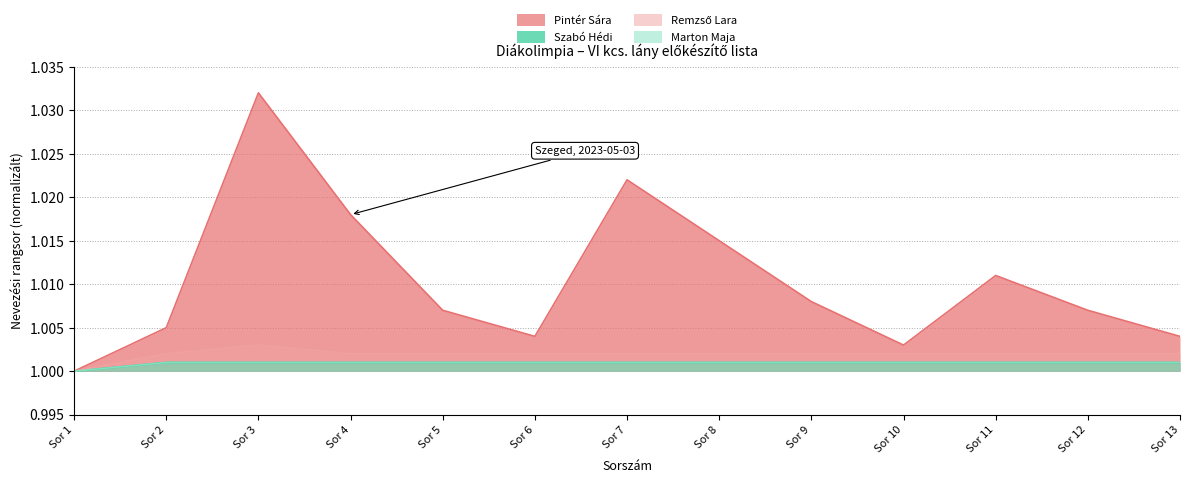

True or false: Szabó Hédi has more than 0 points higher than both neighbors.

False